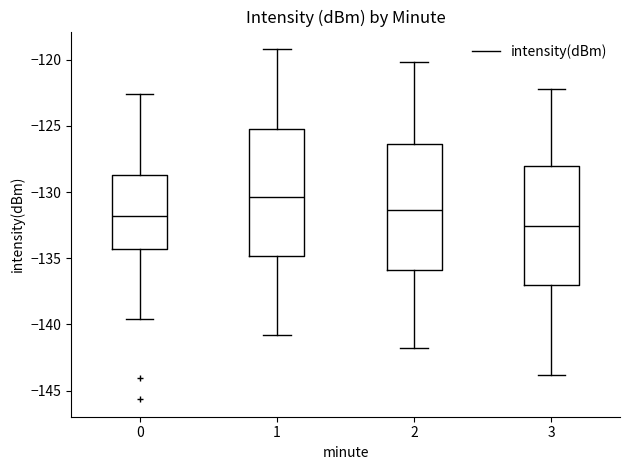

Reading left to right, read every box against the y-axis: the position of its median line, the range the box covers, and the ends of its whiskers. The values are not printed on the chart, so give them approximately, as read against the axis.

0: median -132.0, box -134.5 to -128.5, whiskers -139.5 to -122.5
1: median -130.5, box -135.0 to -125.5, whiskers -141.0 to -119.0
2: median -131.5, box -136.0 to -126.5, whiskers -142.0 to -120.0
3: median -132.5, box -137.0 to -128.0, whiskers -144.0 to -122.0